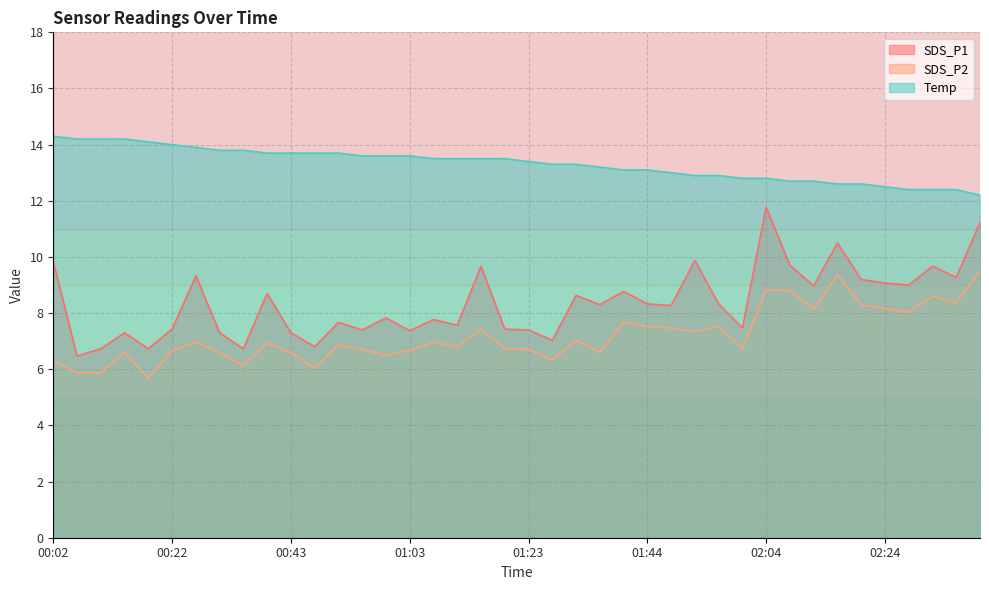

At which category does SDS_P1 reach its first local peak?

00:14